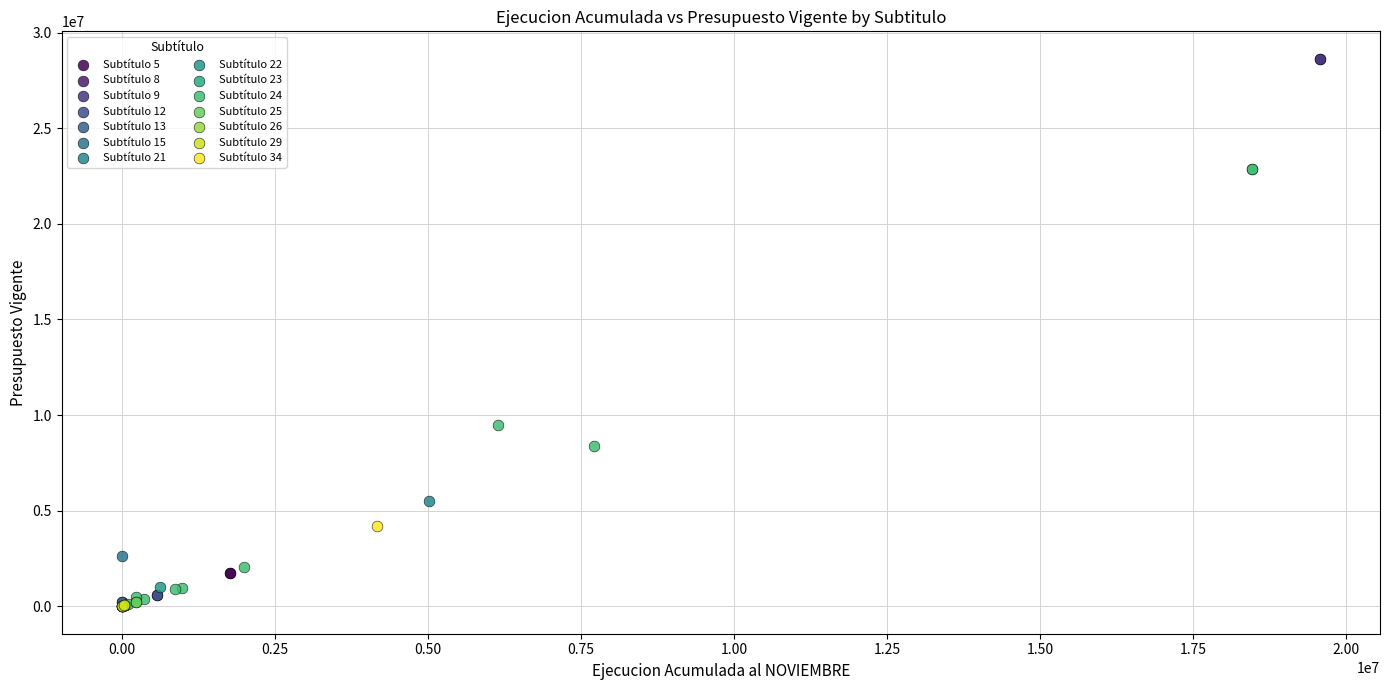

What are all the series names shown in the legend?

Subtítulo 5, Subtítulo 8, Subtítulo 9, Subtítulo 12, Subtítulo 13, Subtítulo 15, Subtítulo 21, Subtítulo 22, Subtítulo 23, Subtítulo 24, Subtítulo 25, Subtítulo 26, Subtítulo 29, Subtítulo 34